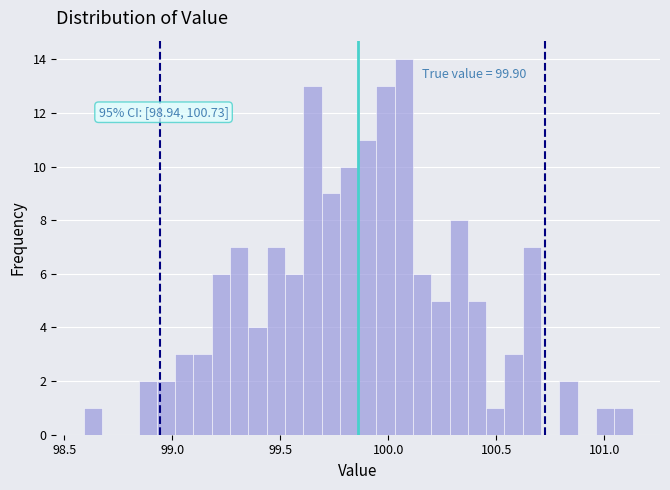

Around what value on the x-axis is the tallest bar? Give the approximate position of its centre, as read against the axis.

100.05